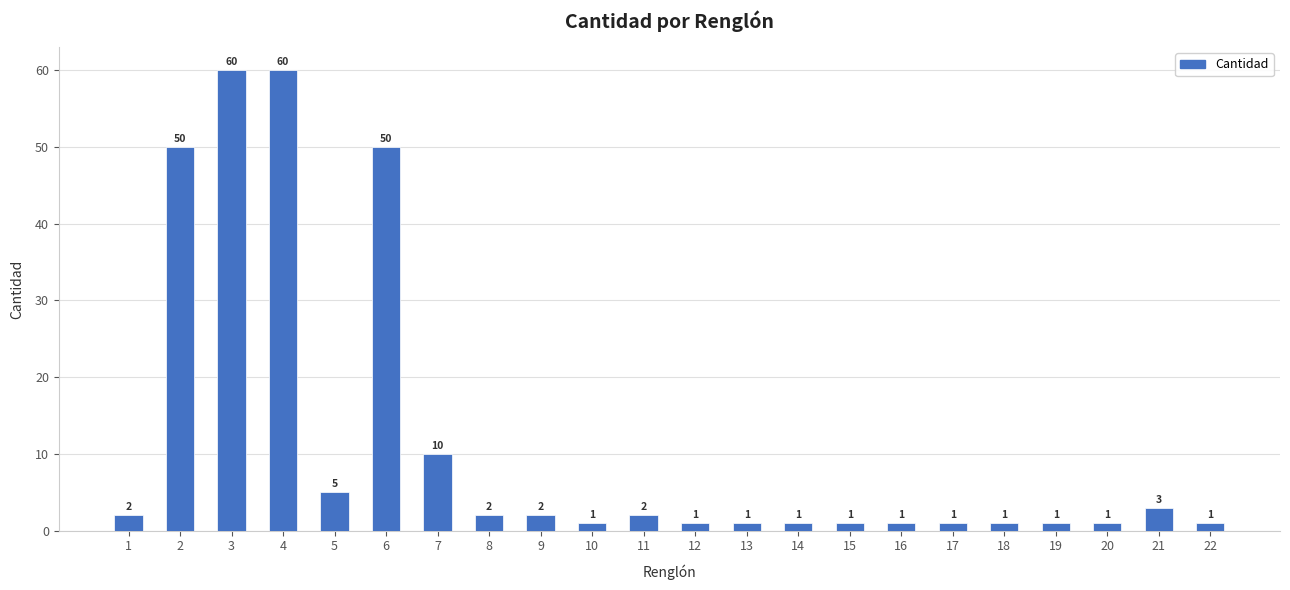

What is the sum of all values?

257